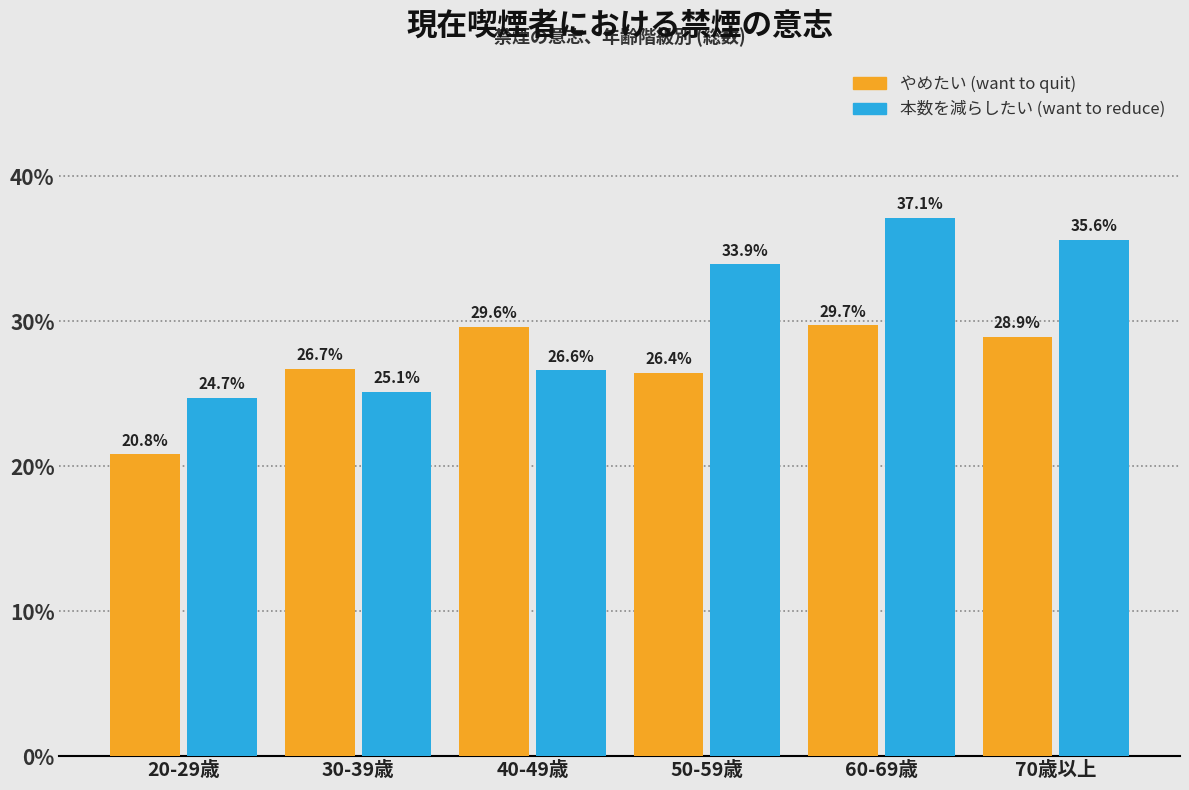

Reading right to left, list all the values displayed in this chart.

やめたい: 70歳以上=28.9	60-69歳=29.7	50-59歳=26.4	40-49歳=29.6	30-39歳=26.7	20-29歳=20.8
本数を減らしたい: 70歳以上=35.6	60-69歳=37.1	50-59歳=33.9	40-49歳=26.6	30-39歳=25.1	20-29歳=24.7